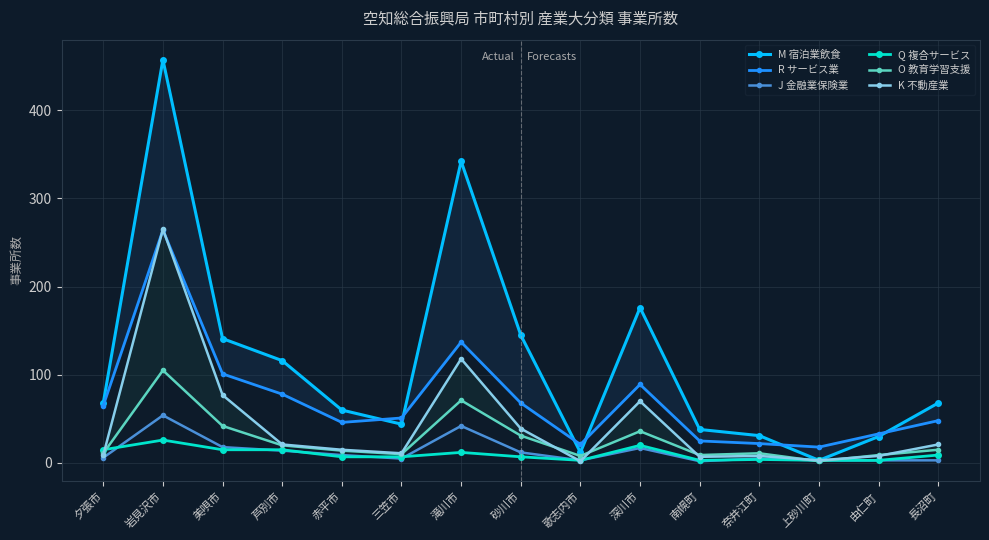

Which series changed the most between 三笠市 and 歌志内市?

M 宿泊業飲食